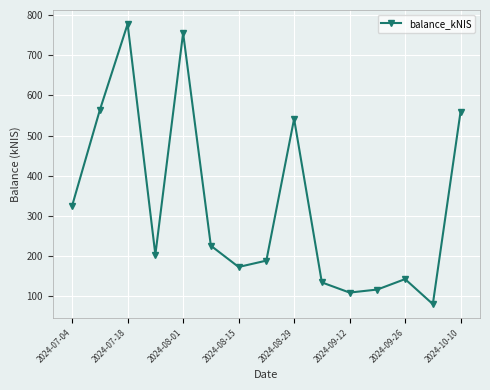

How many distinct data groups are displayed?

1